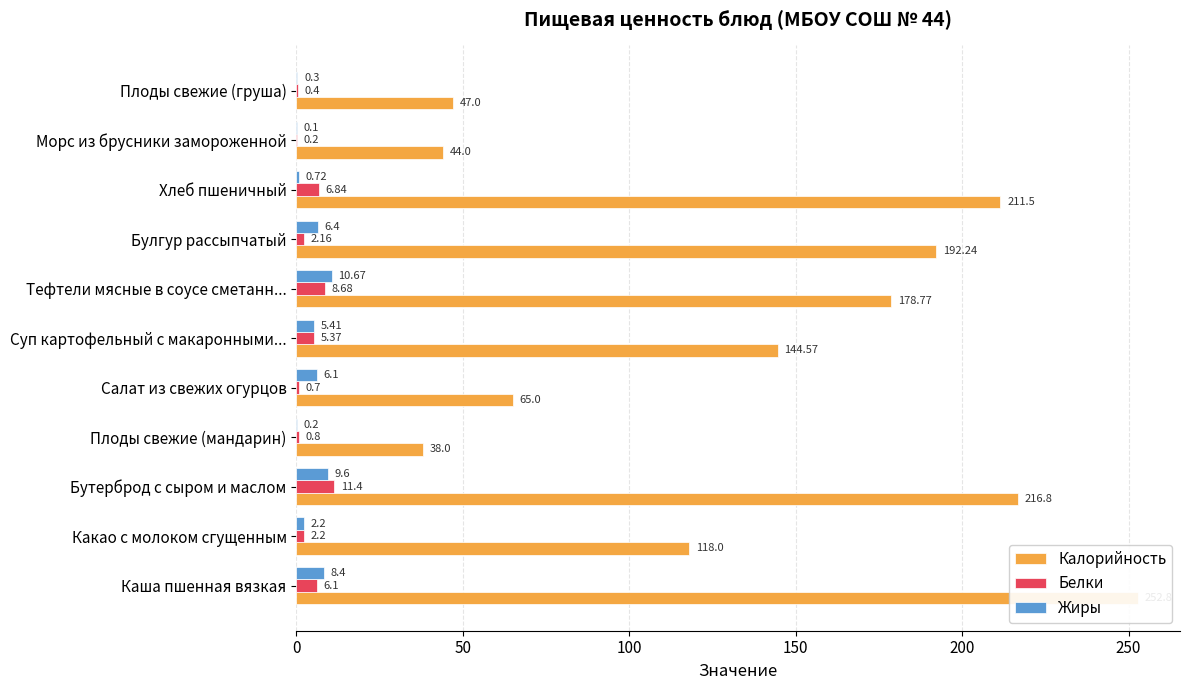

What is the approximate value of Белки at Каша пшенная вязкая?

6.1